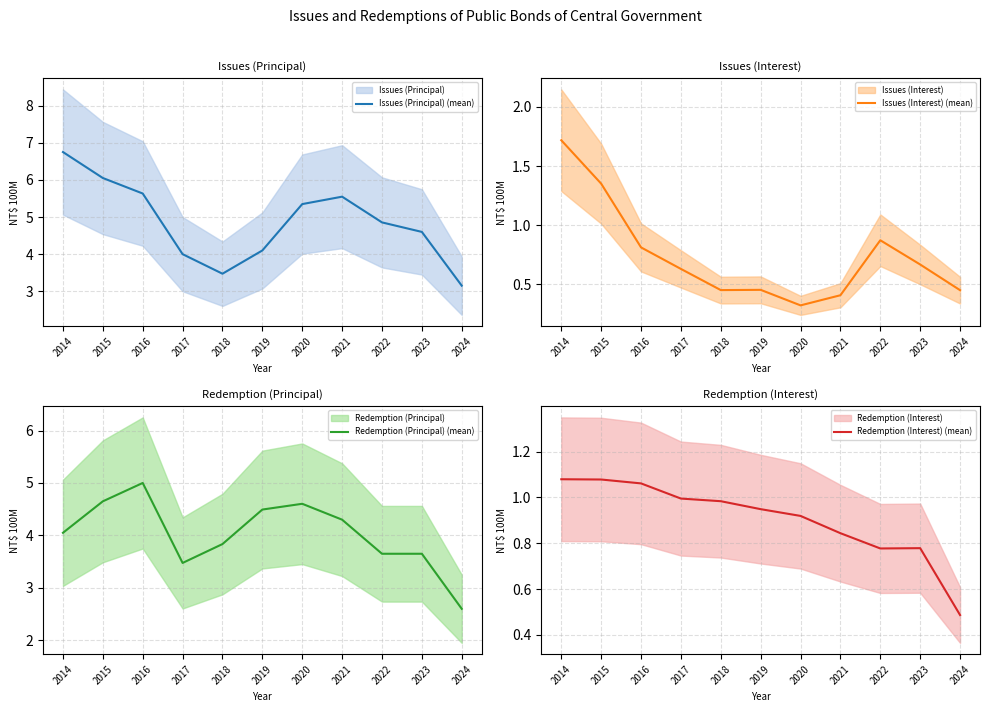

True or false: Issues (Principal) (mean) and Redemption (Principal) (mean) cross at least once.

True